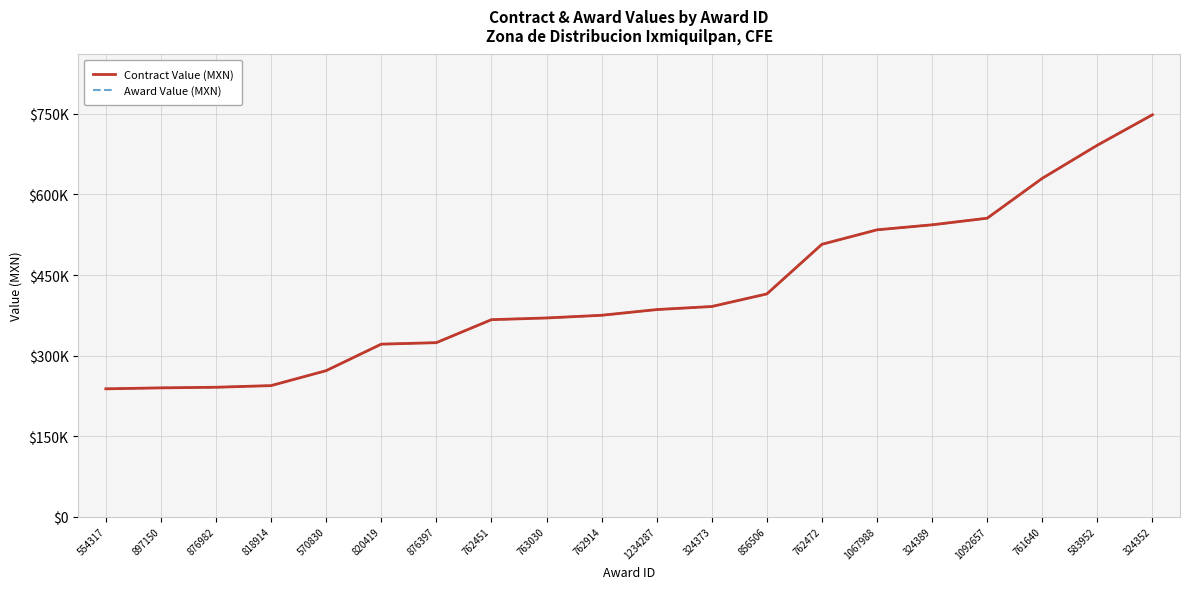

Does the chart display data point markers on the line(s)?

No